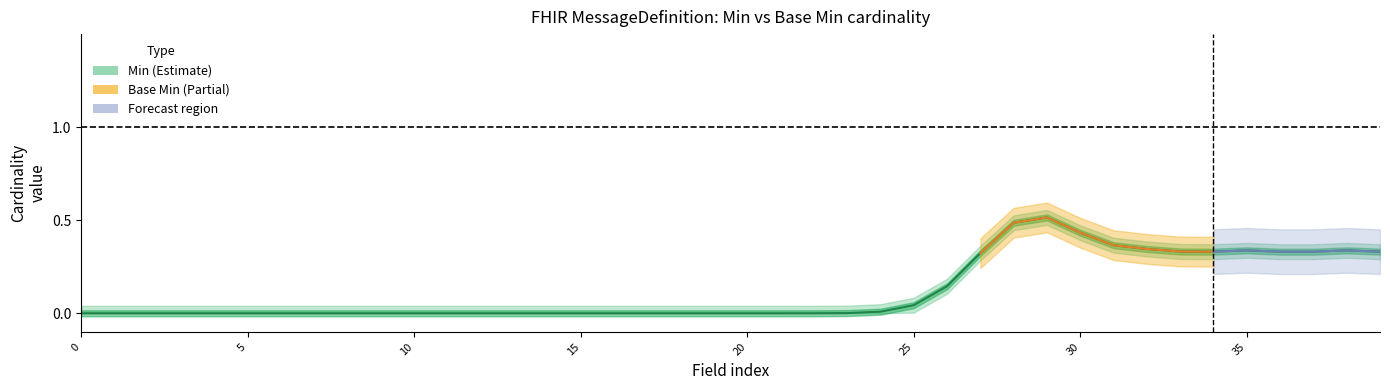

Between 0 and 0, which series saw the biggest shift?

Base Min